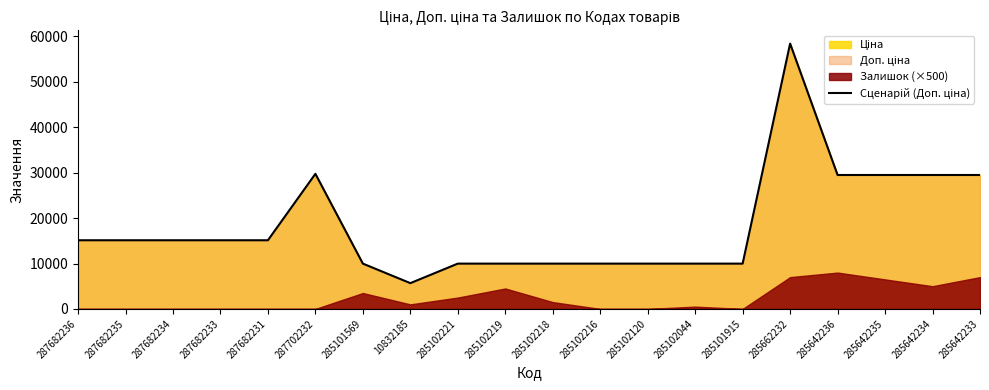

Reading left to right, extract all data points from this chart.

287682236=15120.0	287682235=15120.0	287682234=15120.0	287682233=15120.0	287682231=15120.0	287702232=29747.2	285101569=9975.0	10832185=5673.8	285102221=9975.0	285102219=9975.0	285102218=9975.0	285102216=9975.0	285102120=9975.0	285102044=9975.0	285101915=9975.0	285662232=58426.5	285642236=29491.5	285642235=29491.5	285642234=29491.5	285642233=29491.5